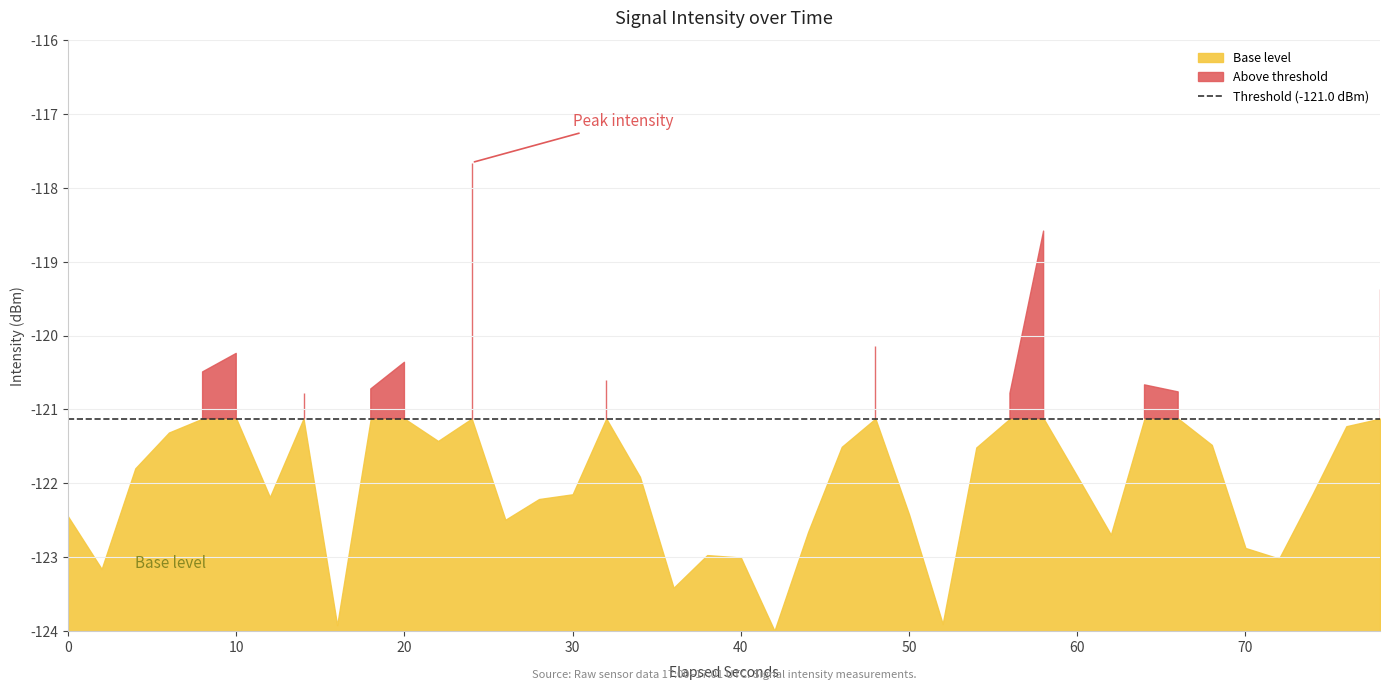

Count the number of values greater than -121.

13